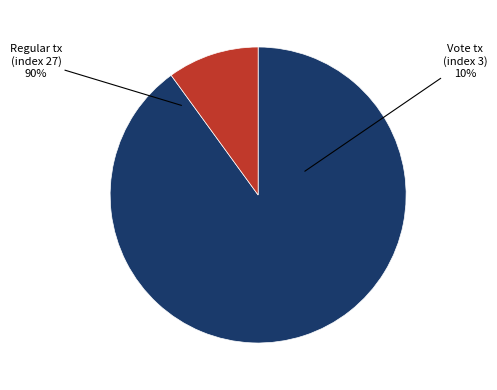

To the nearest percent, what is the difference between the largest and smallest slice percentages?

80%